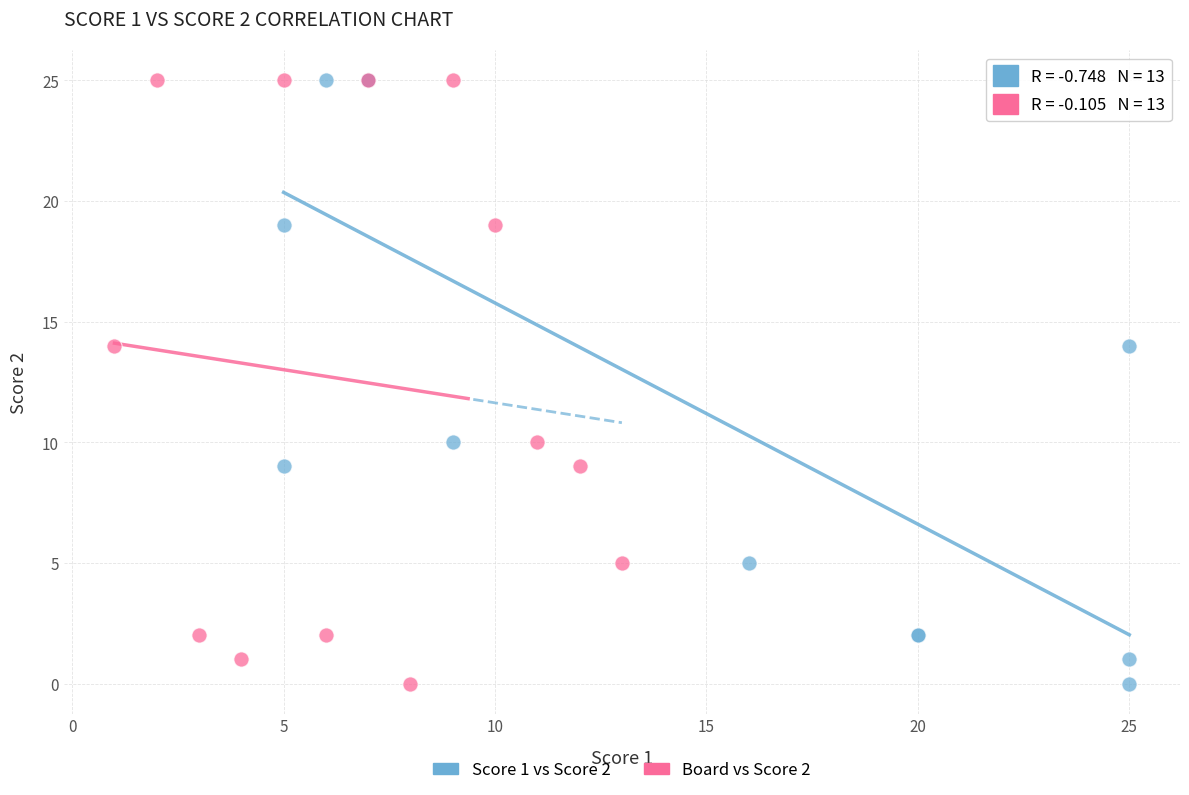

What are all the series names shown in the legend?

Score 1 vs Score 2, Board vs Score 2